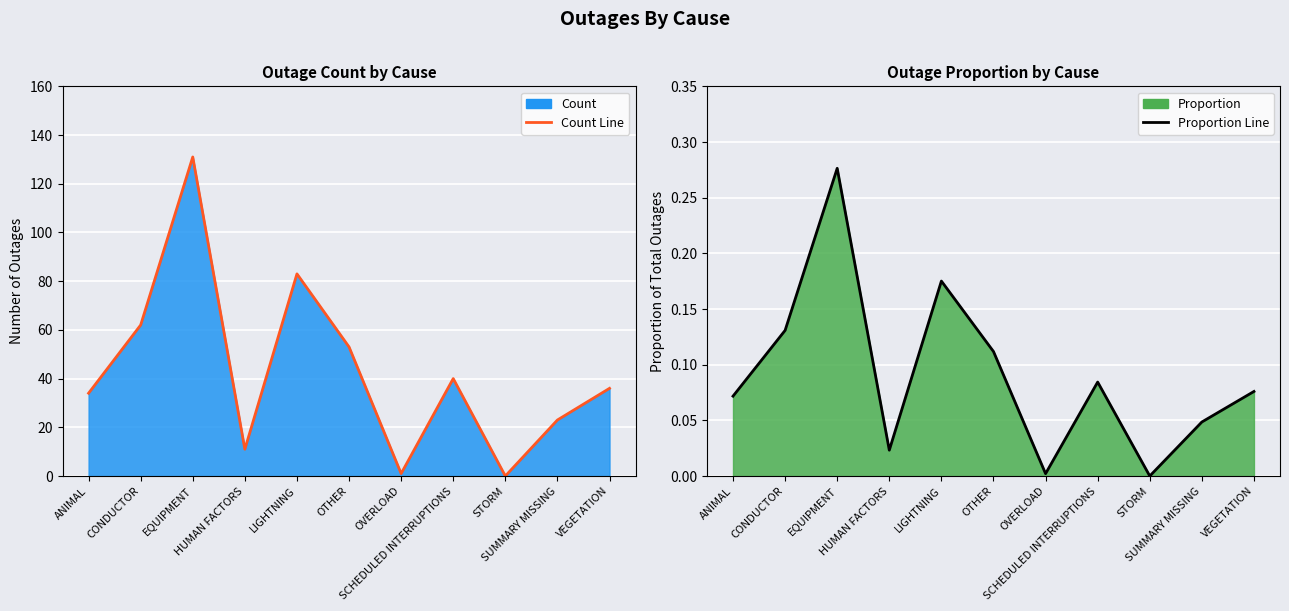

Read the Count Line value at LIGHTNING.

83.0